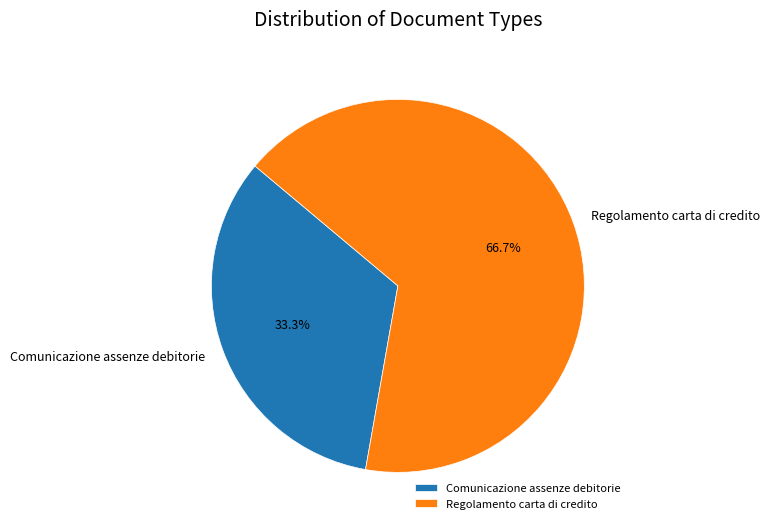

To the nearest percent, what percentage of the pie is Comunicazione assenze debitorie?

33%